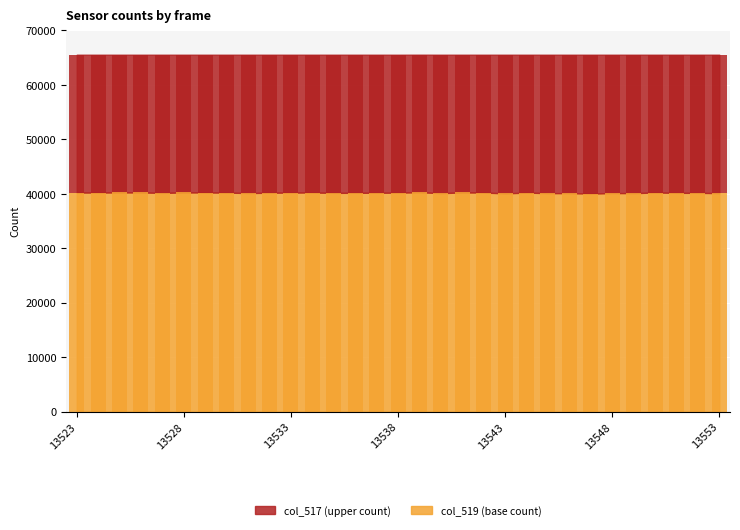

The value of col_519 at 13528 is 70704. True or false?

False